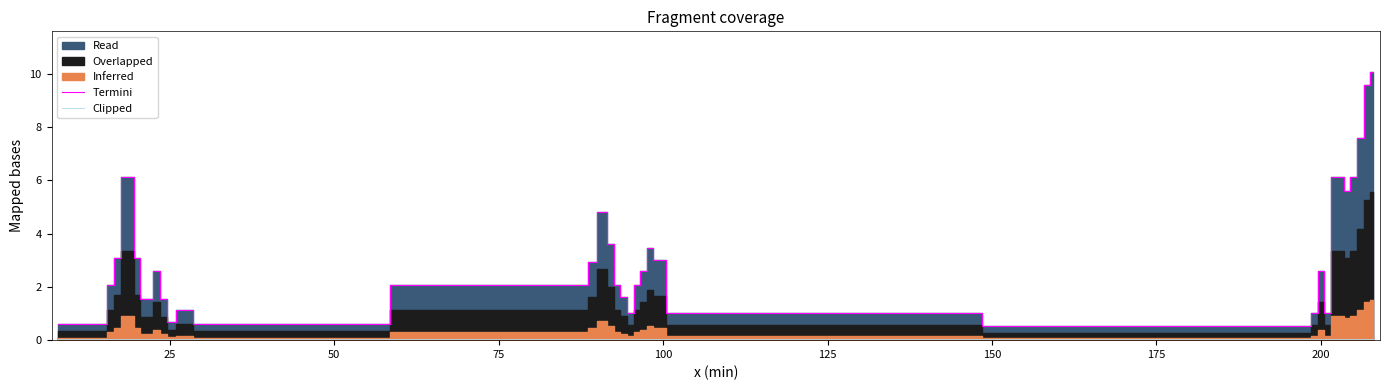

True or false: Termini has a value of 2.6 at 200.

True